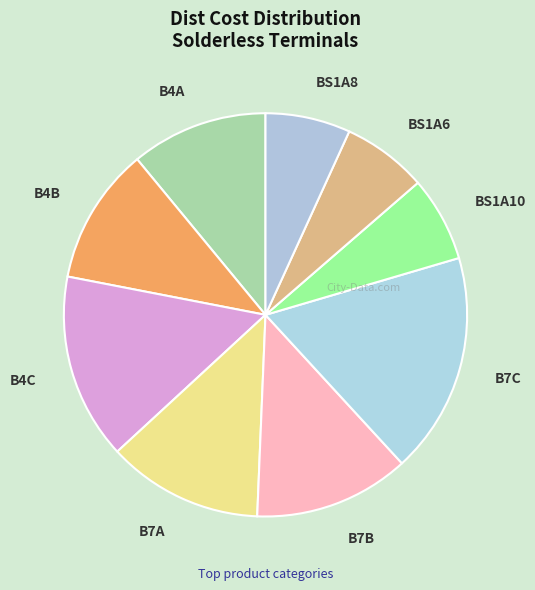

What is the ratio of the value at B4A to the value at BS1A8?

1.6